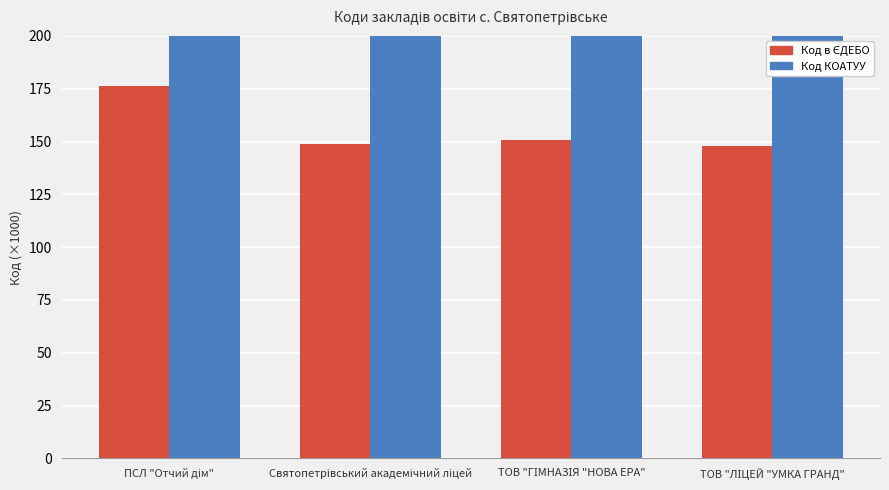

Is it true that Код в ЄДЕБО equals 147.9 at ТОВ "ЛІЦЕЙ "УМКА ГРАНД"?

True